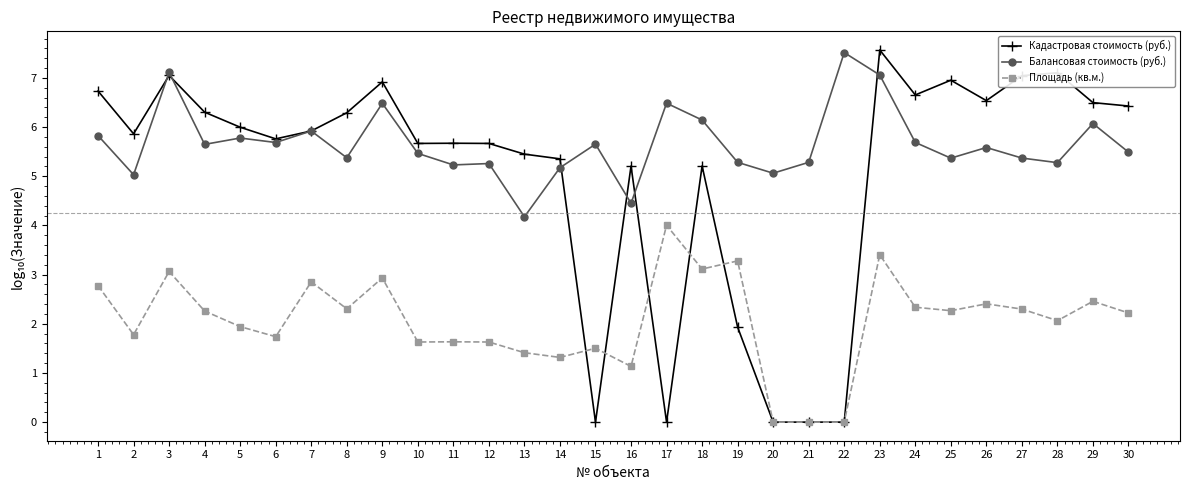

Between 3 and 22, which series saw the biggest shift?

Кадастровая стоимость (руб.)